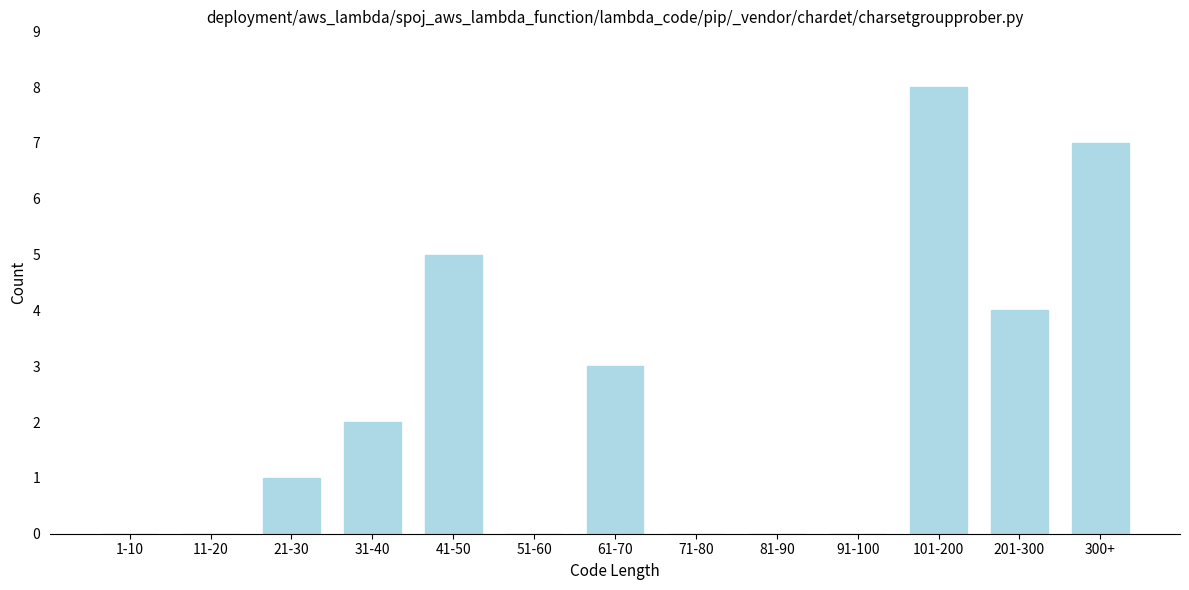

Reading right to left, what are all the values shown in this chart?

300+=7	201-300=4	101-200=8	91-100=0	81-90=0	71-80=0	61-70=3	51-60=0	41-50=5	31-40=2	21-30=1	11-20=0	1-10=0